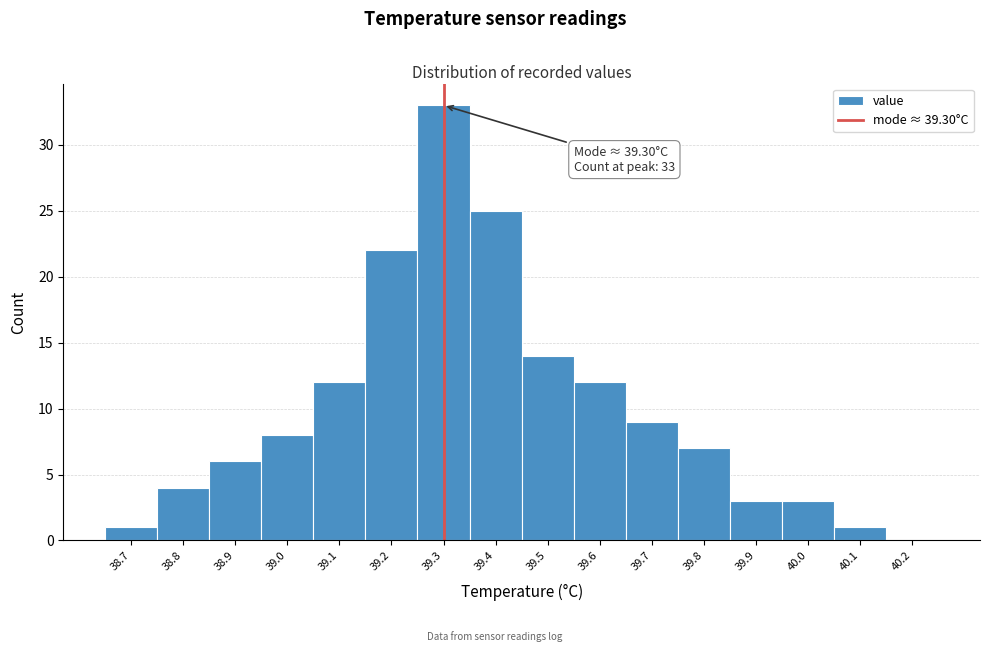

Which range on the x-axis has the tallest bar?

39.25 to 39.35